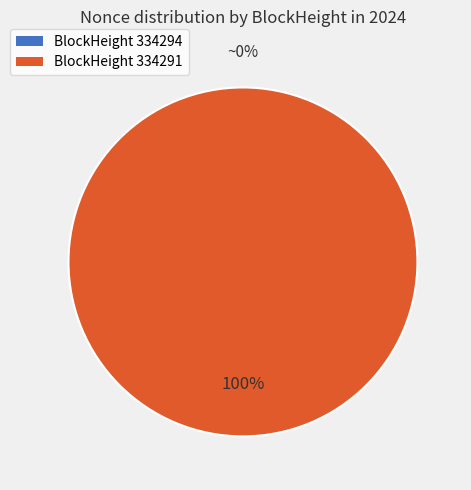

To the nearest percent, what portion does 334291 represent?

100%